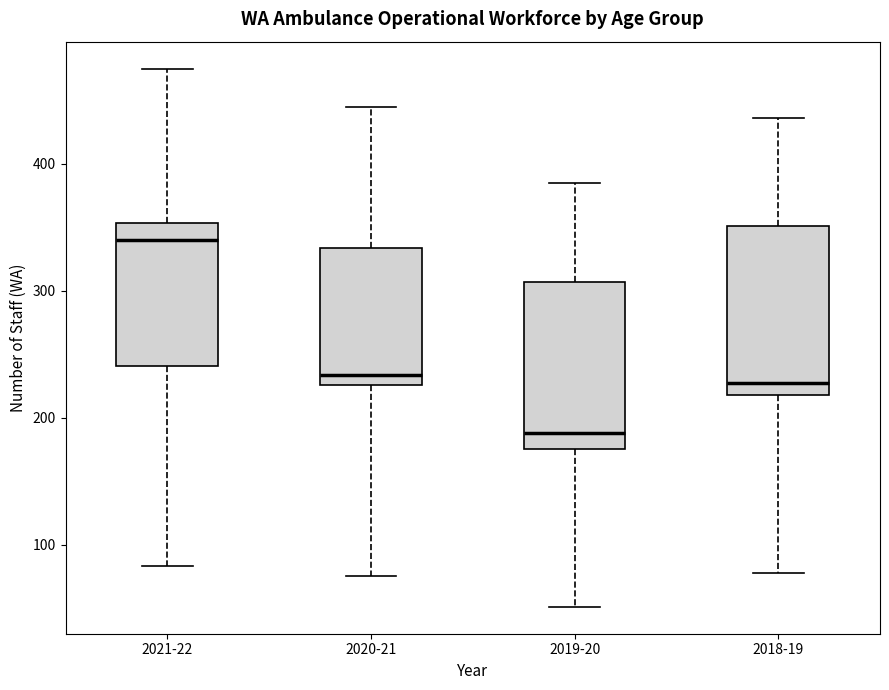

Reading left to right, transcribe this box plot: for each box, give where its median line is, the range the box spans, and where its two whiskers end, as read against the y-axis. The values are not printed on the chart, so give them approximately, as read against the axis.

2021-22: median 340, box 240 to 350, whiskers 80 to 480
2020-21: median 230 (just above the box's lower edge), box 230 to 330, whiskers 80 to 450
2019-20: median 190, box 180 to 310, whiskers 50 to 390
2018-19: median 230, box 220 to 350, whiskers 80 to 440